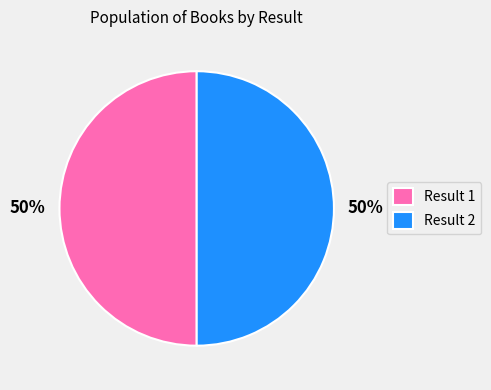

To the nearest percent, what percentage of the pie is Result 1?

50%